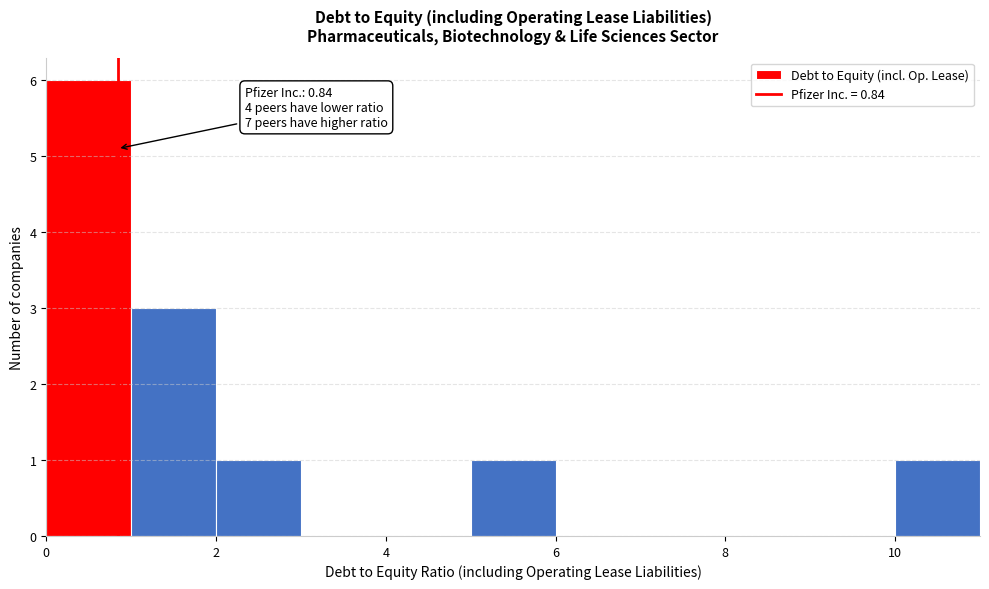

Over which range of the x-axis is the bar tallest?

0 to 1